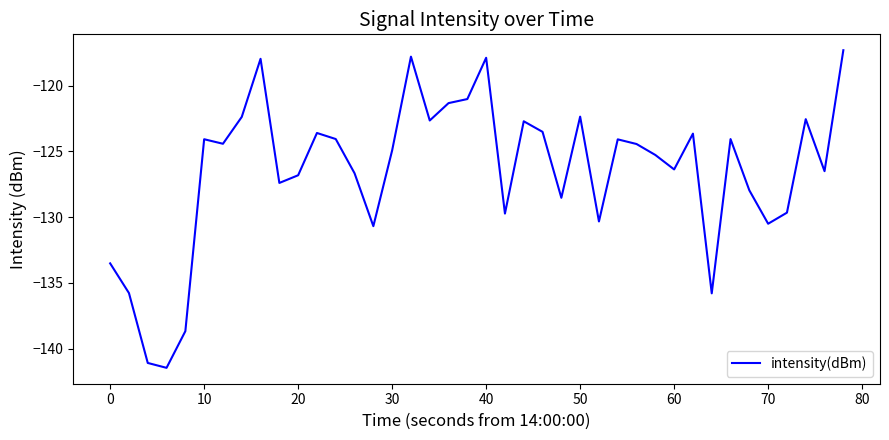

What is the difference between the maximum and minimum values?

24.2